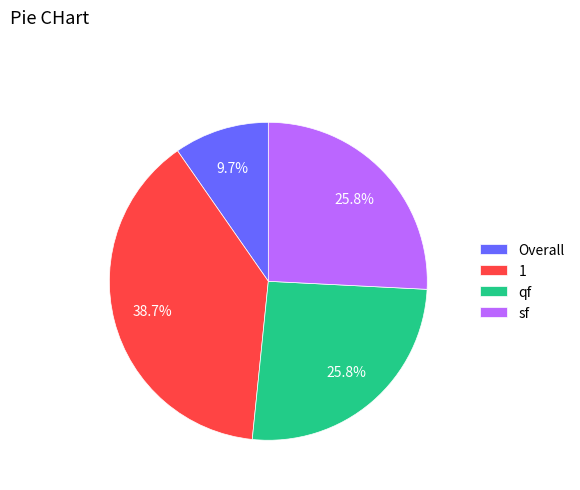

What is the ratio of the value at qf to the value at Overall?

2.7